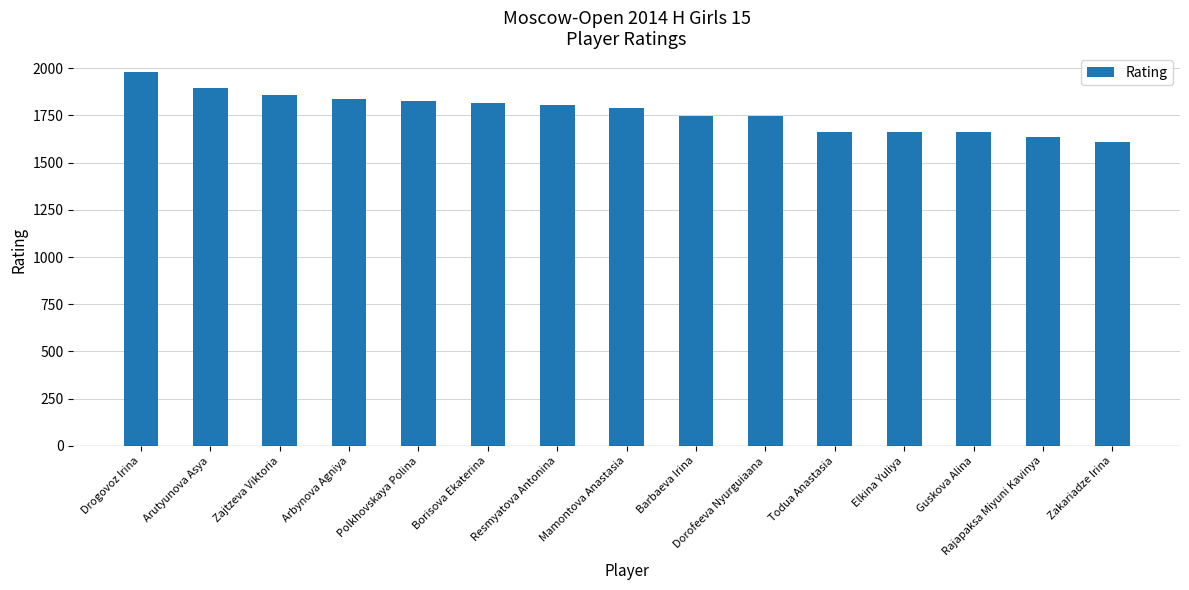

What is the greatest value displayed?

1981